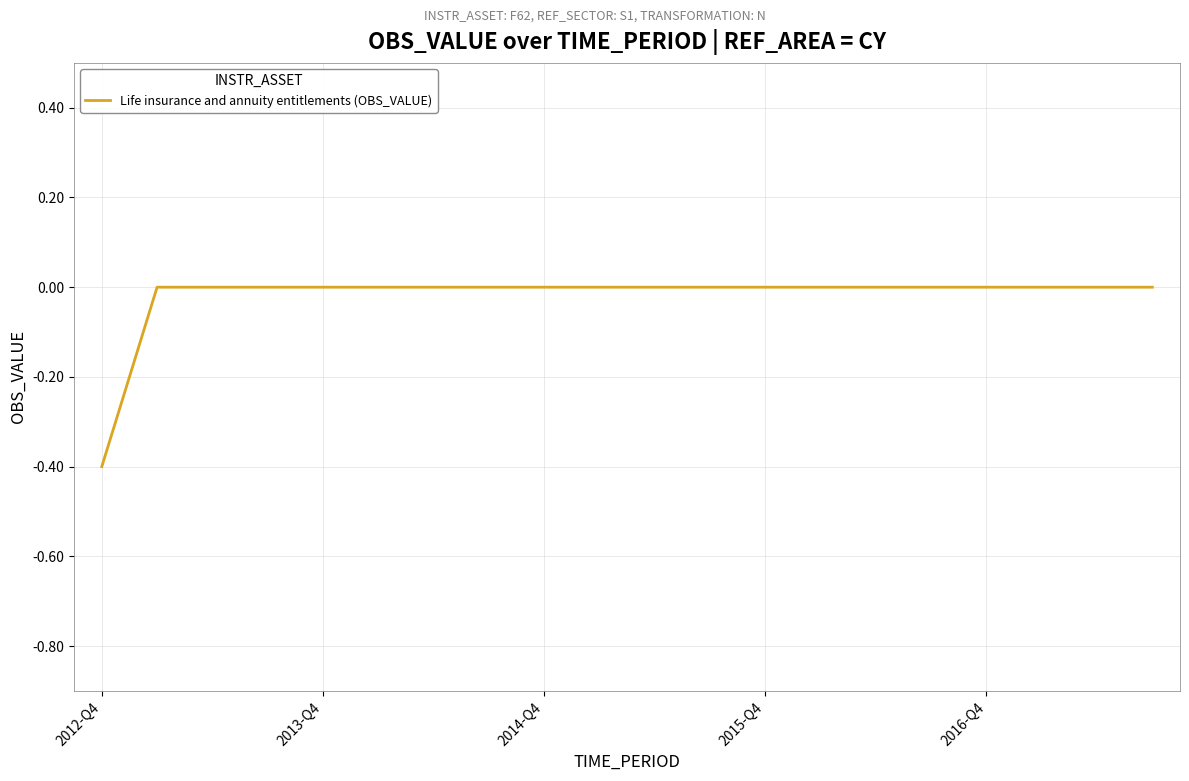

What is the smallest value displayed?

-0.4